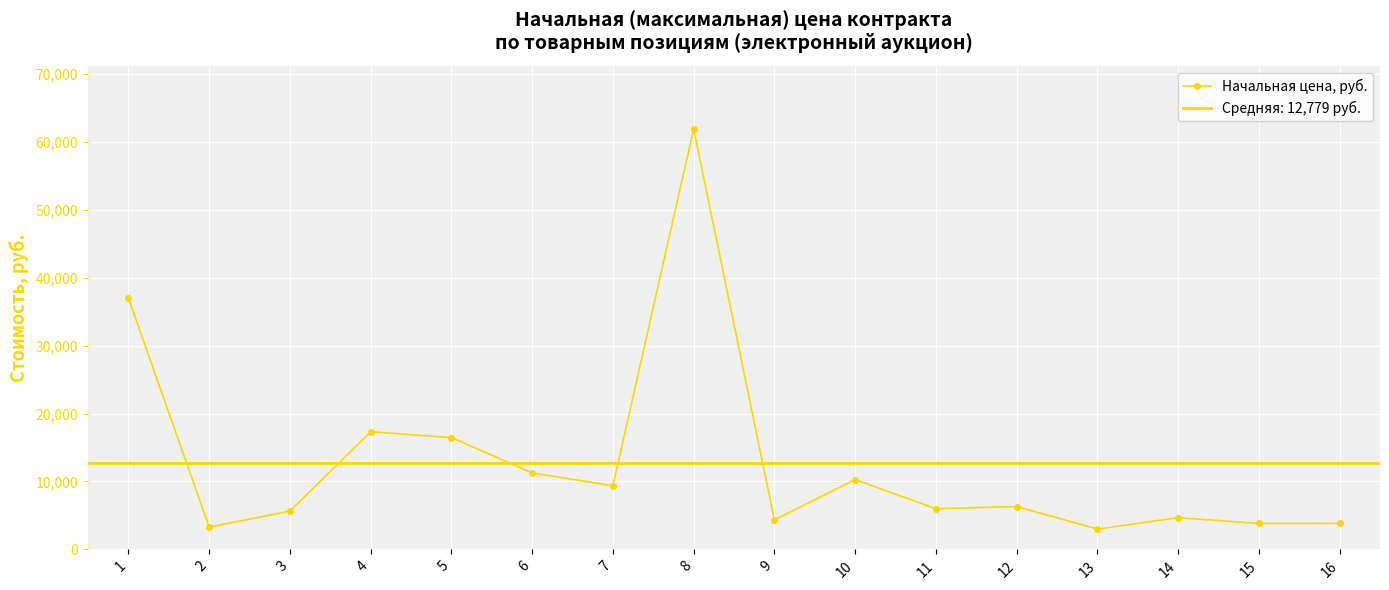

How many interior local peaks (higher than both neighbors) does the data have?

5